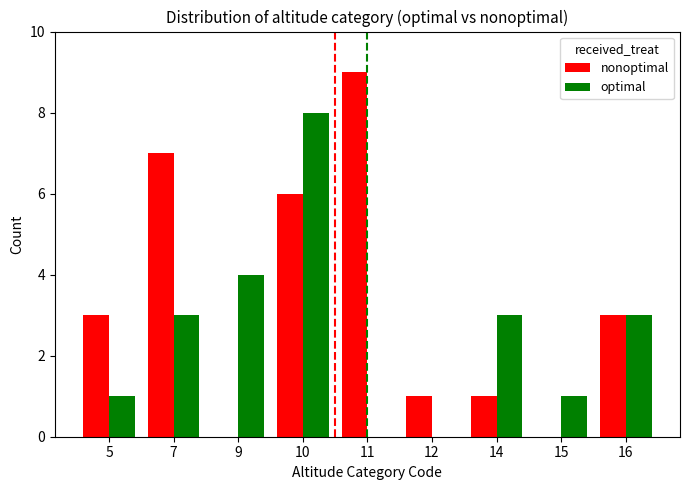

At which category is the sum across all series the highest?

10